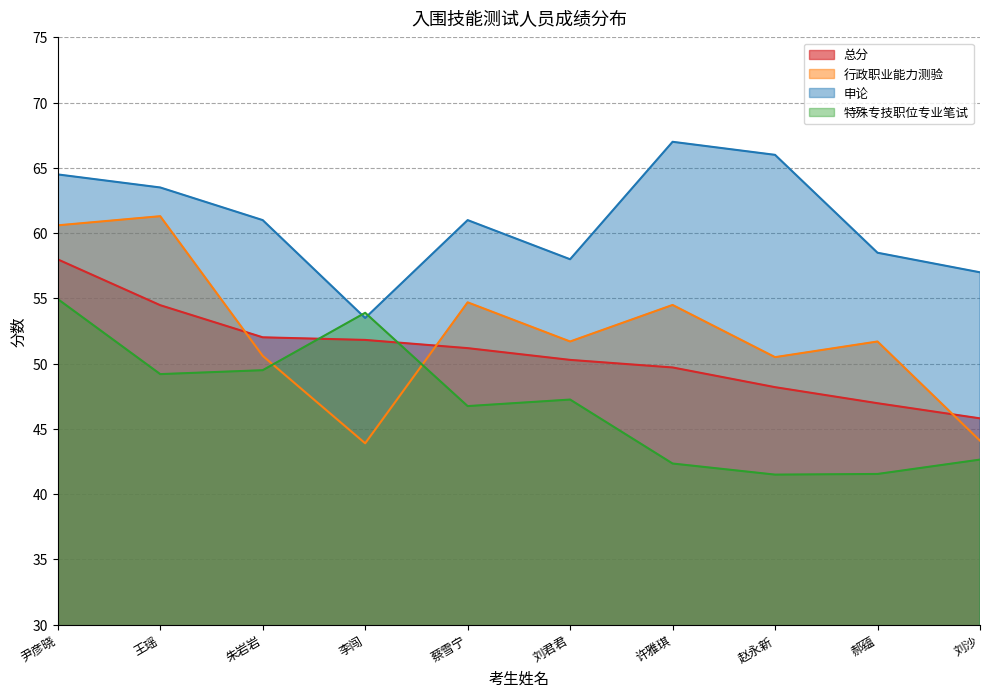

Is it true that 总分 equals 35.5 at 尹彦晓?

False